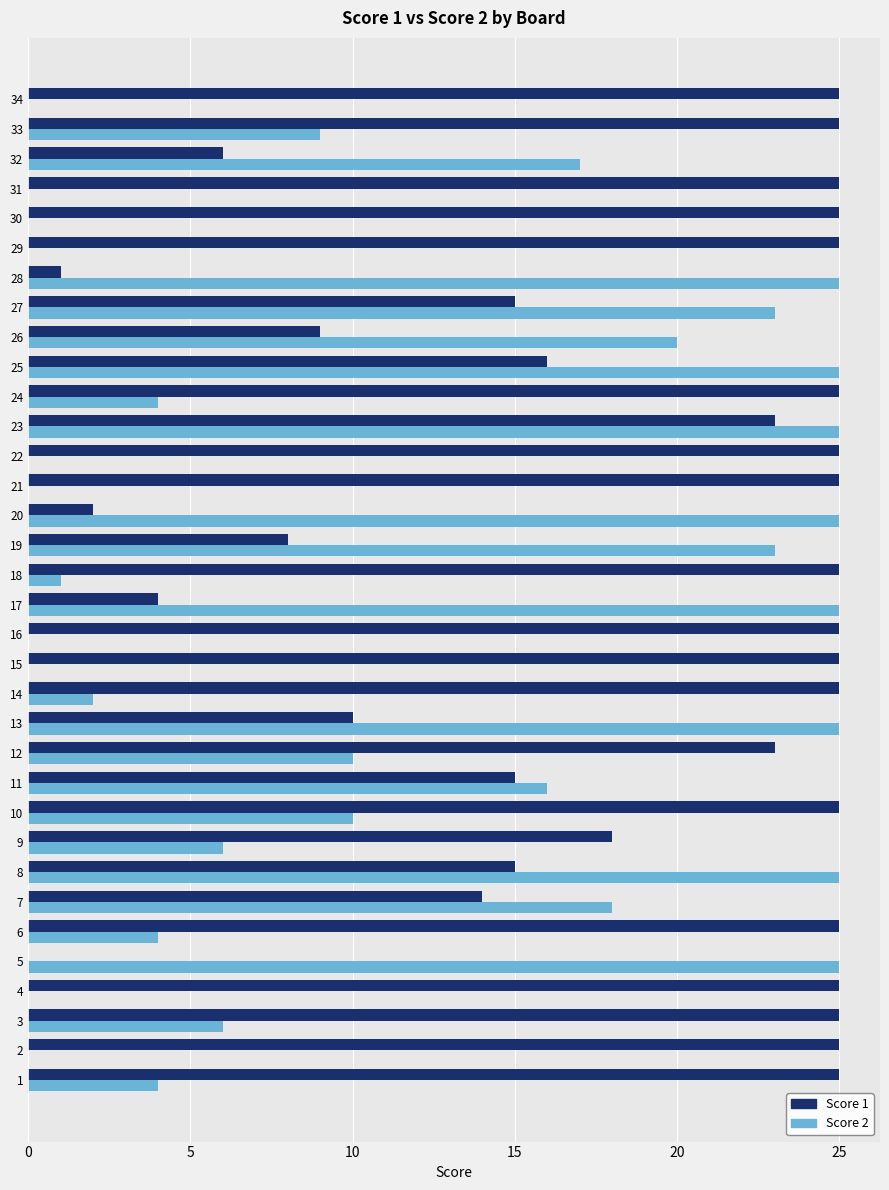

Is it true that Score 2 equals 25 at 8?

True